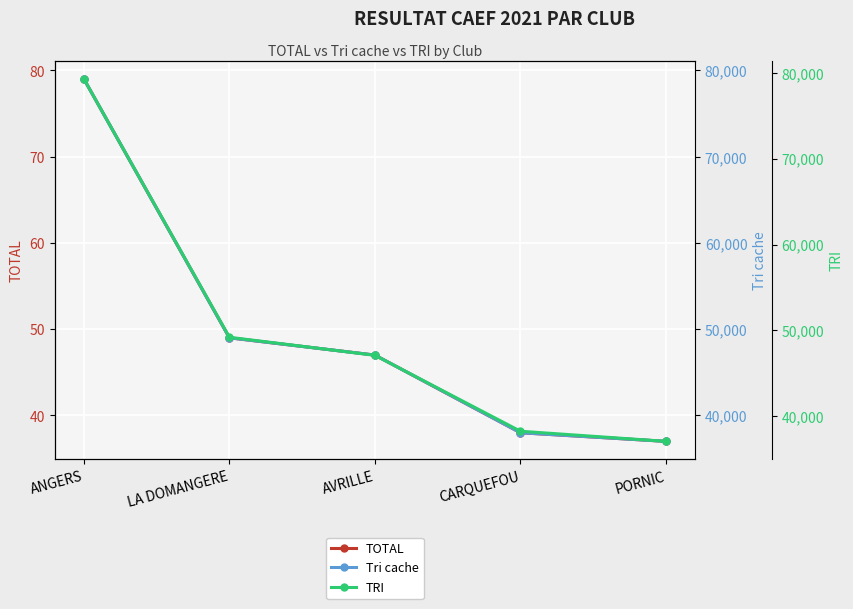

Which label corresponds to the largest value in the chart?

ANGERS